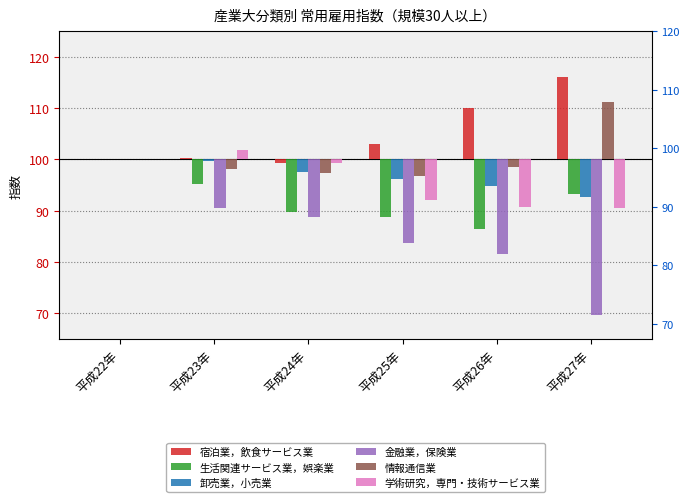

Is it true that 生活関連サービス業，娯楽業 equals -6.6 at 平成24年?

False